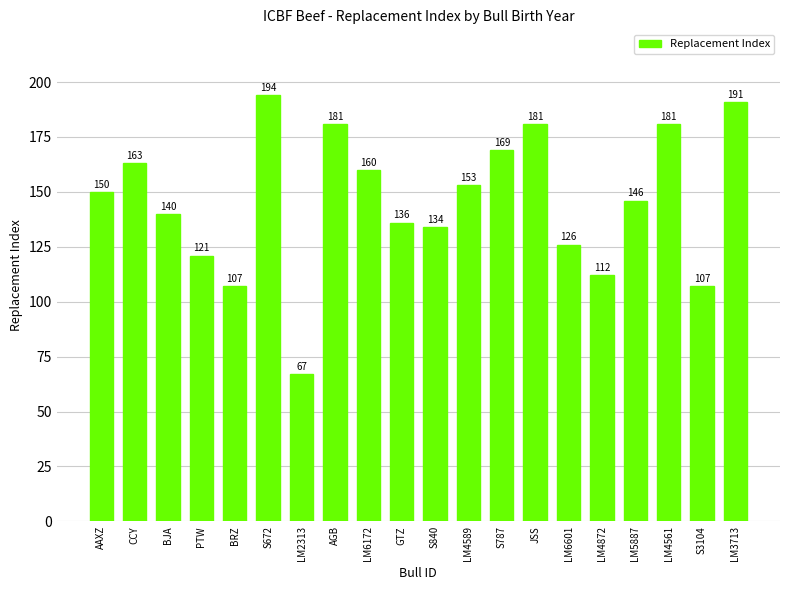

What is the minimum value shown in the chart?

67